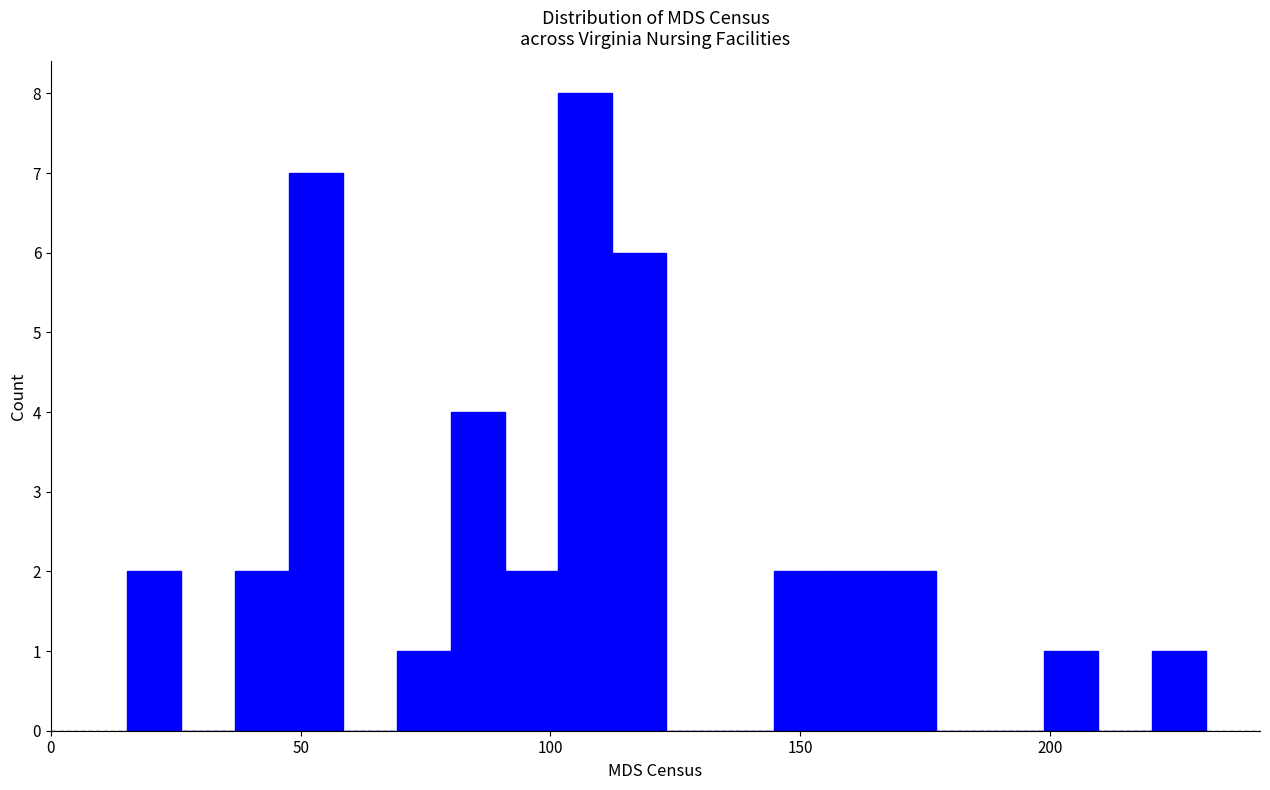

Read against the x-axis, roughly where is the centre of the tallest bar?

105